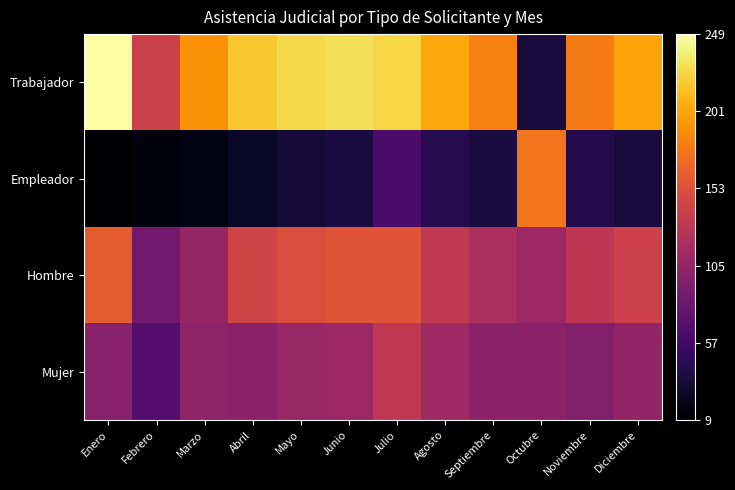

What is the difference between the highest and lowest values at Agosto?

160